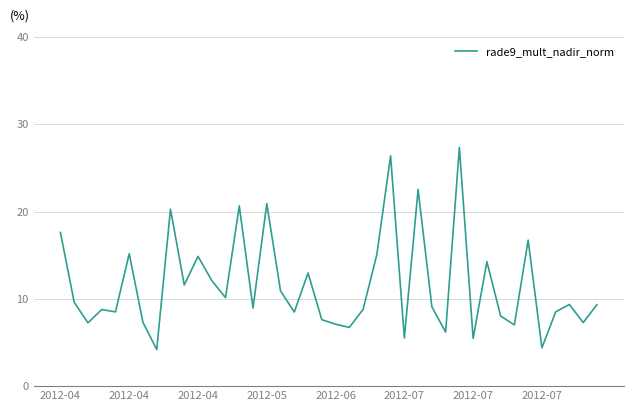

What is the difference between the maximum and minimum values?

23.1